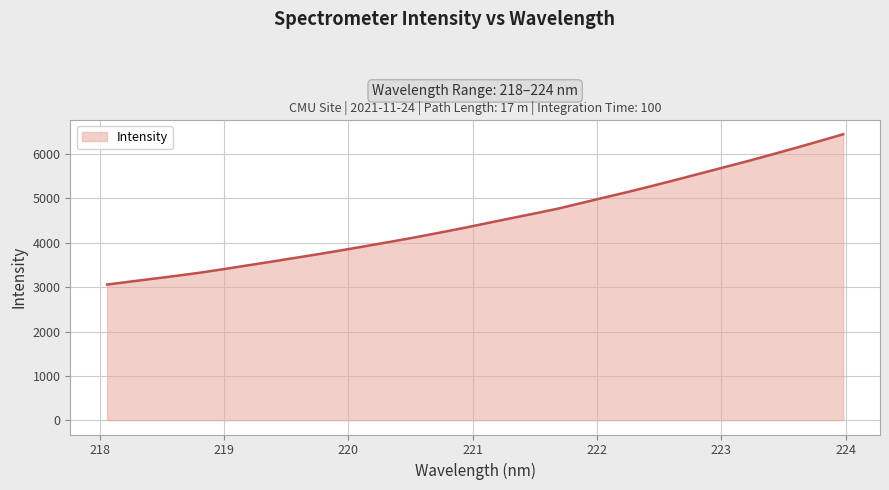

What is the average value?

4520.3